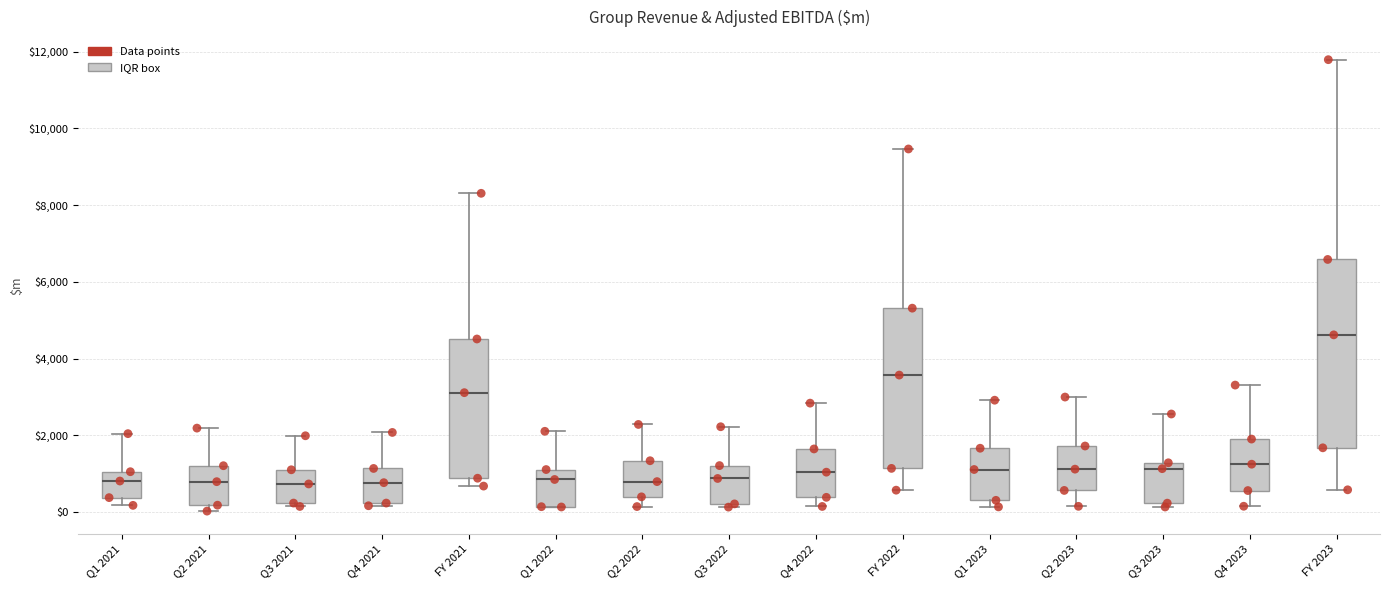

Which box has the highest median line?

FY 2023